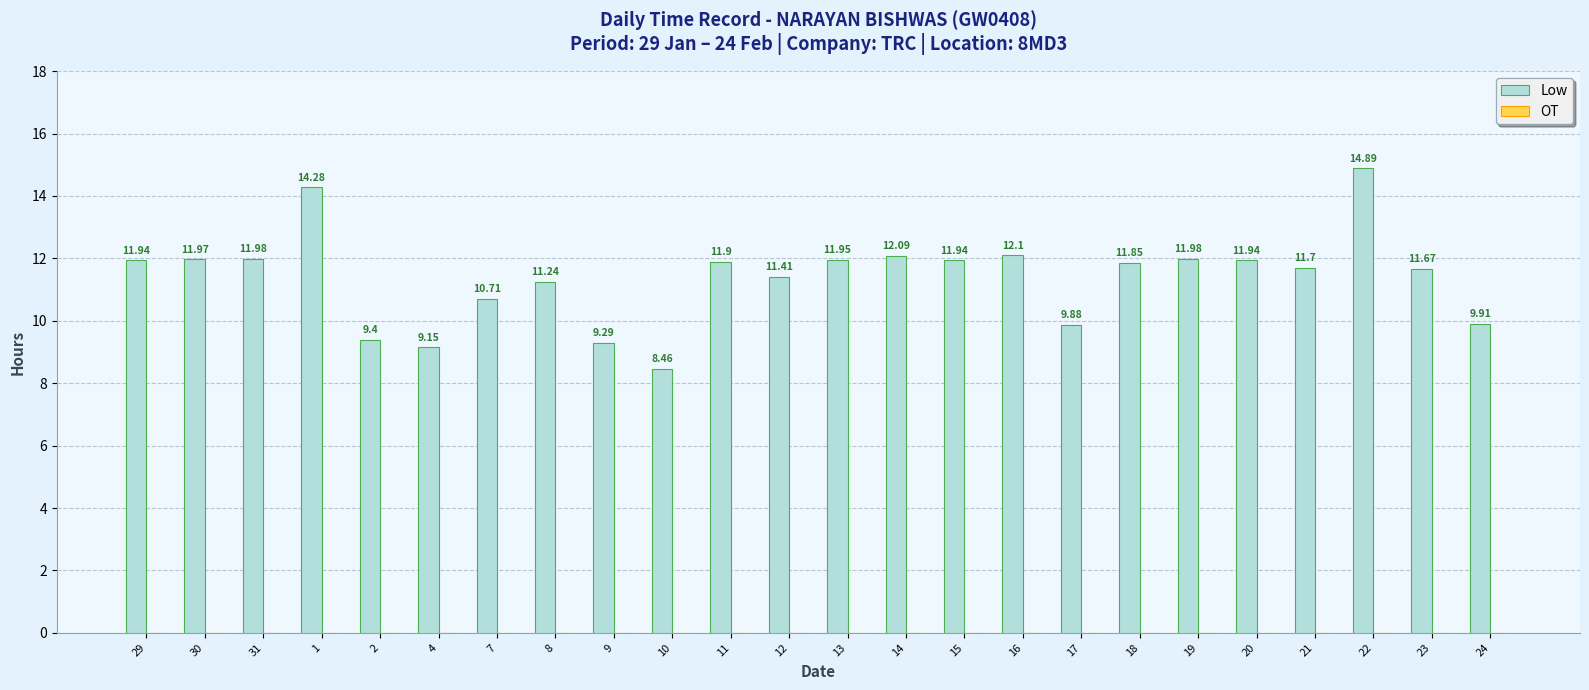

Which has a higher value, 13 or 29?

13